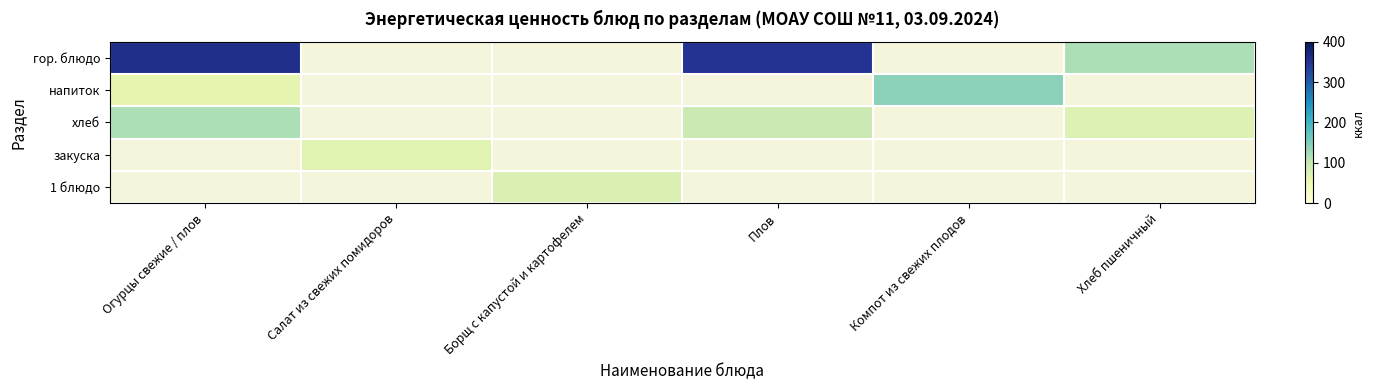

What is the difference between the maximum and minimum values in the хлеб series?

45.1